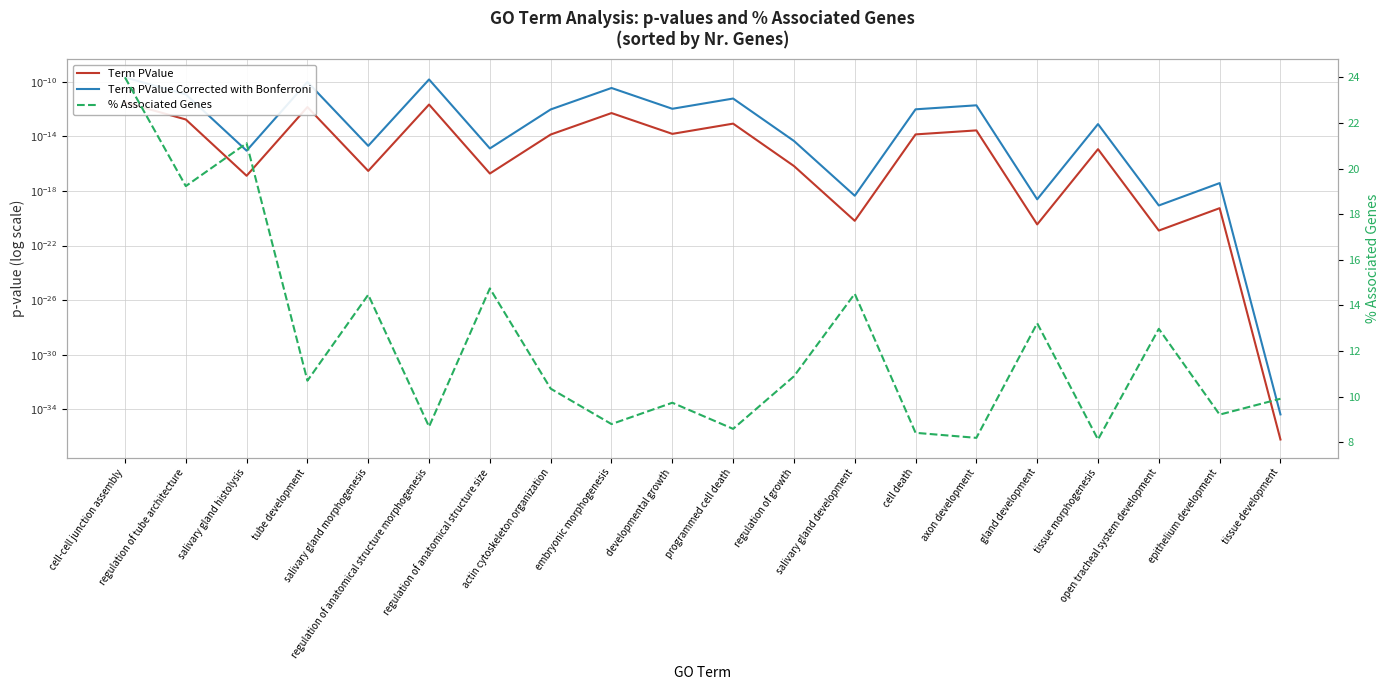

What are all the series names shown in the legend?

Term PValue, Term PValue Corrected with Bonferroni, % Associated Genes